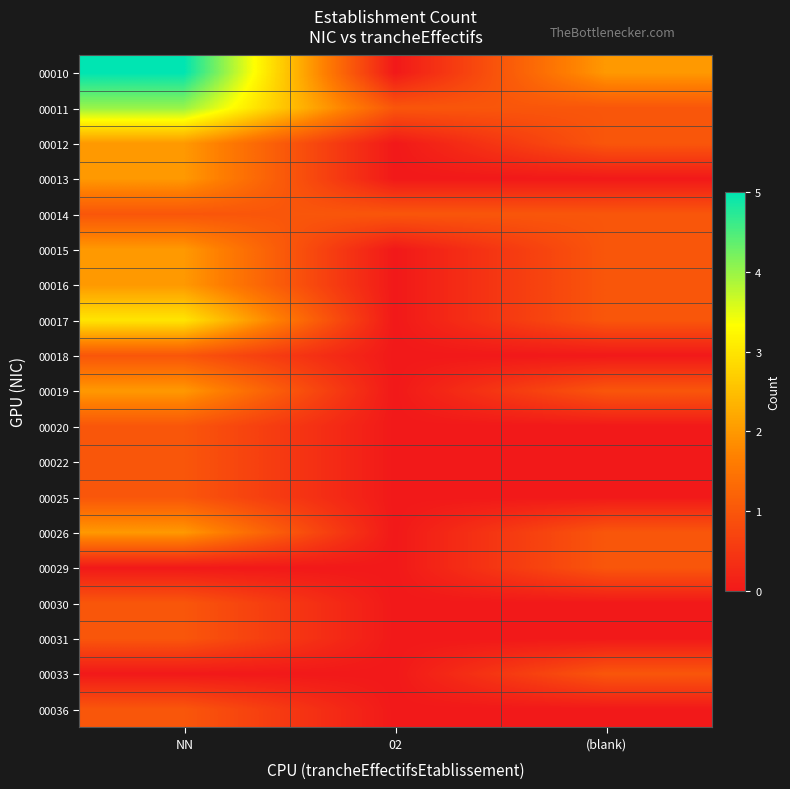

Which series changed the most between NN and (blank)?

00010